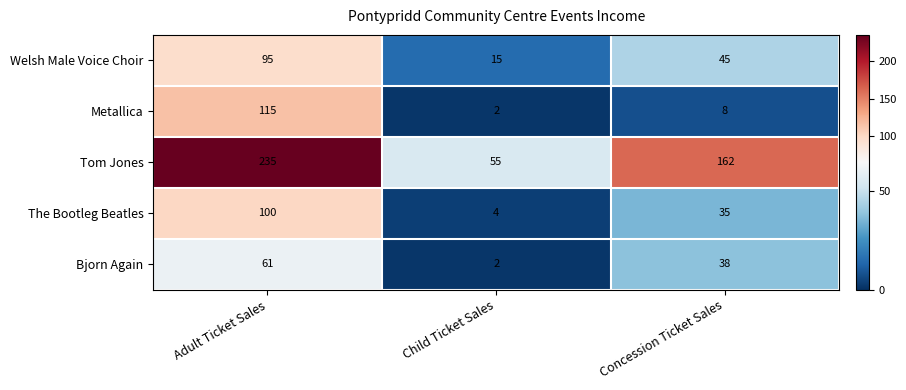

What is the minimum value shown in the chart?

2